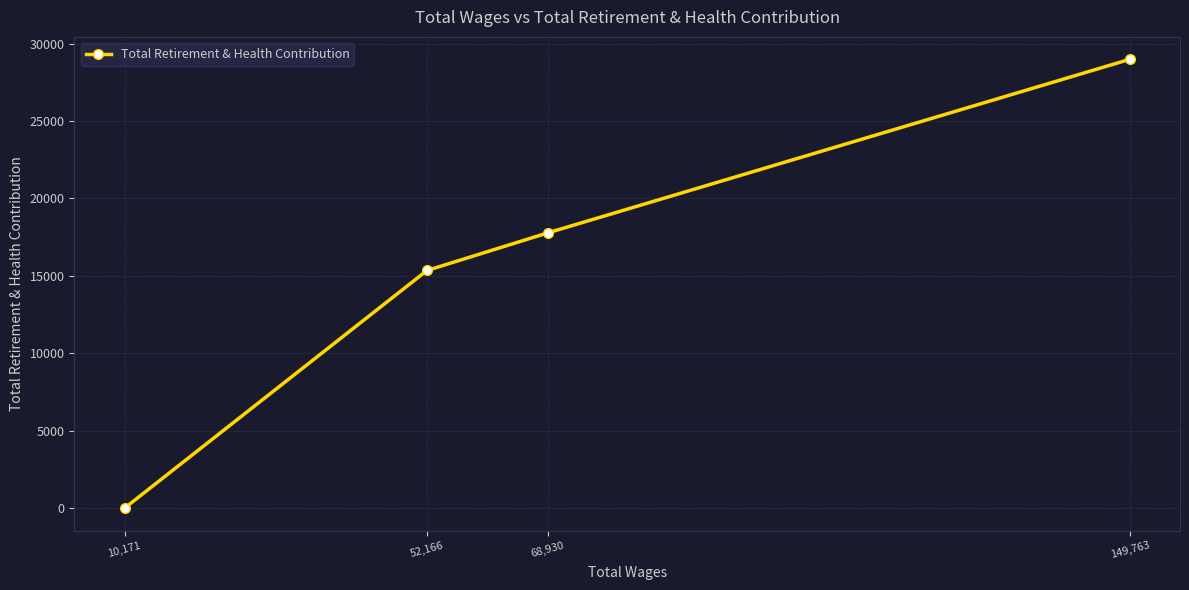

How many lines are shown in the chart?

1